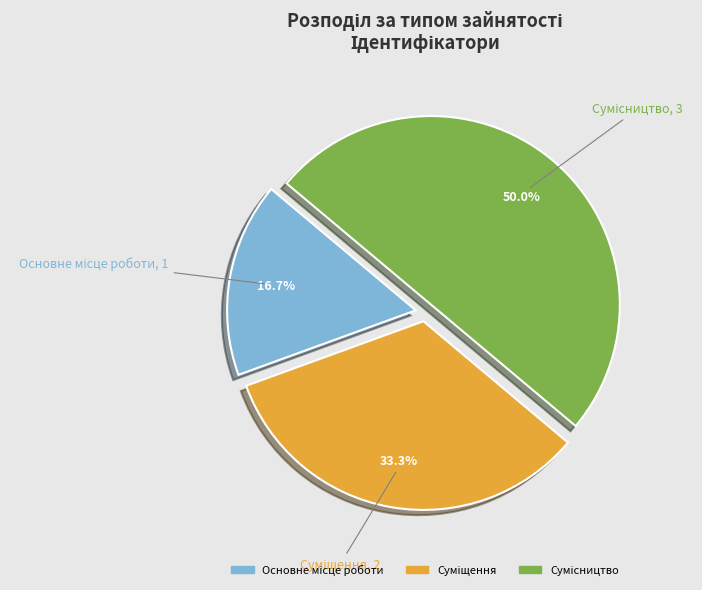

Count the number of slices in the pie.

3